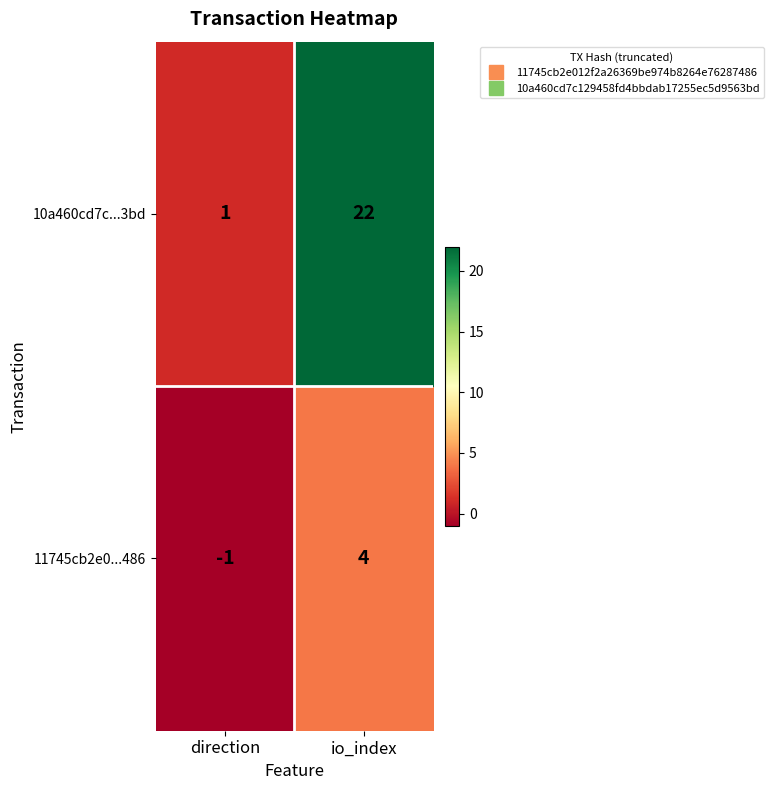

What is the spread (max minus min) of values at direction?

2